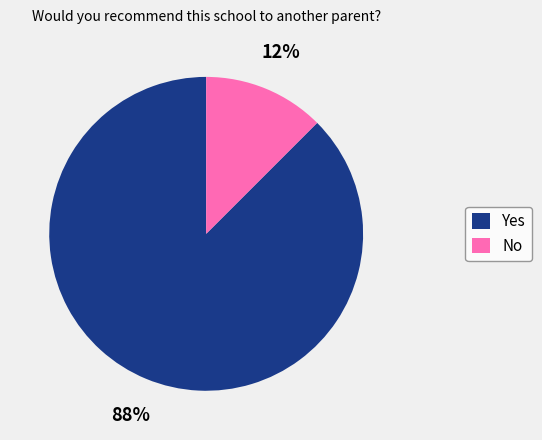

Between Yes and No, which is larger?

Yes